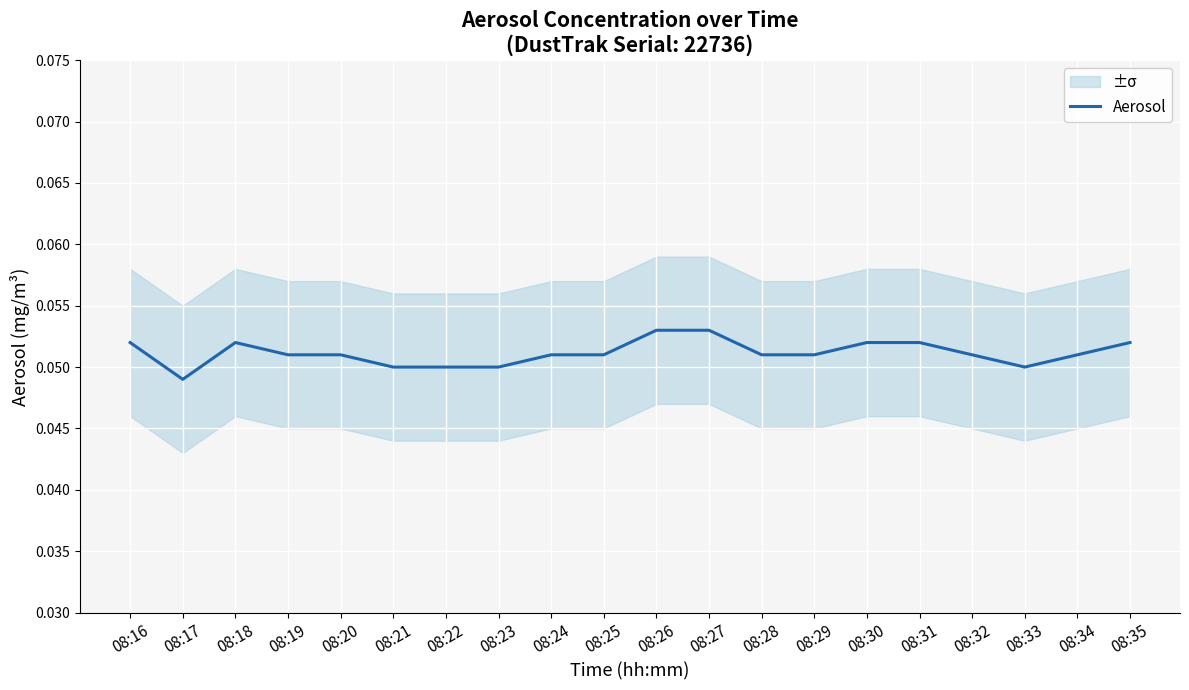

List the labels in order of value, largest first.

08:26, 08:27, 08:16, 08:18, 08:30, 08:31, 08:35, 08:19, 08:20, 08:24, 08:25, 08:28, 08:29, 08:32, 08:34, 08:21, 08:22, 08:23, 08:33, 08:17